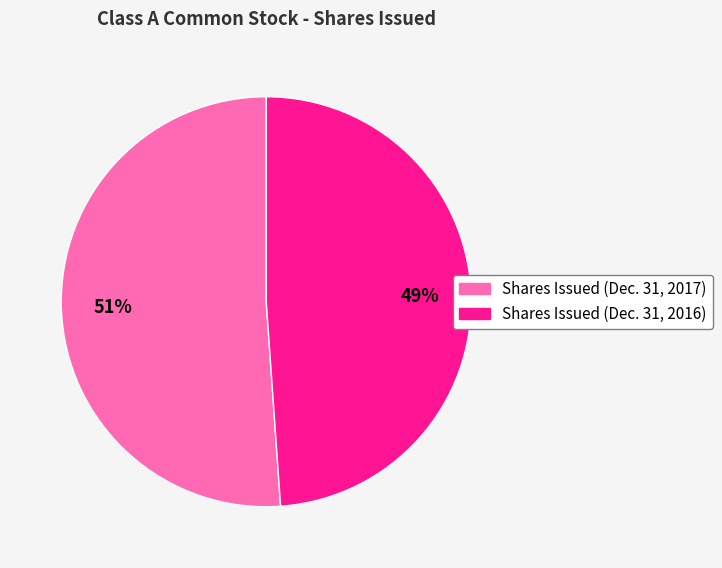

Is the sum of Shares Issued (Dec. 31, 2016) and Shares Issued (Dec. 31, 2017) greater than half?

Yes